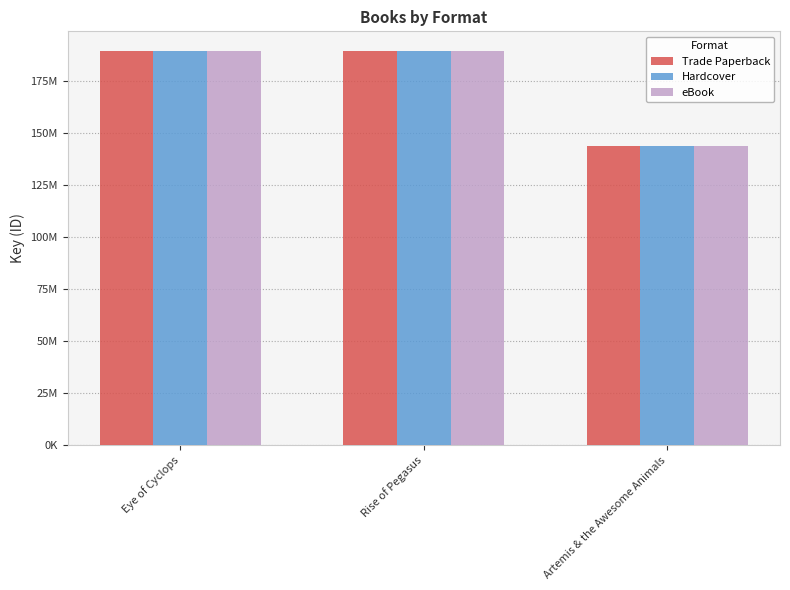

Reading right to left, what are all the values shown in this chart?

Trade Paperback: Artemis & the Awesome Animals=143997922	Rise of Pegasus=189467218	Eye of Cyclops=189469863
Hardcover: Artemis & the Awesome Animals=143997922	Rise of Pegasus=189467218	Eye of Cyclops=189469863
eBook: Artemis & the Awesome Animals=143997922	Rise of Pegasus=189467218	Eye of Cyclops=189469863